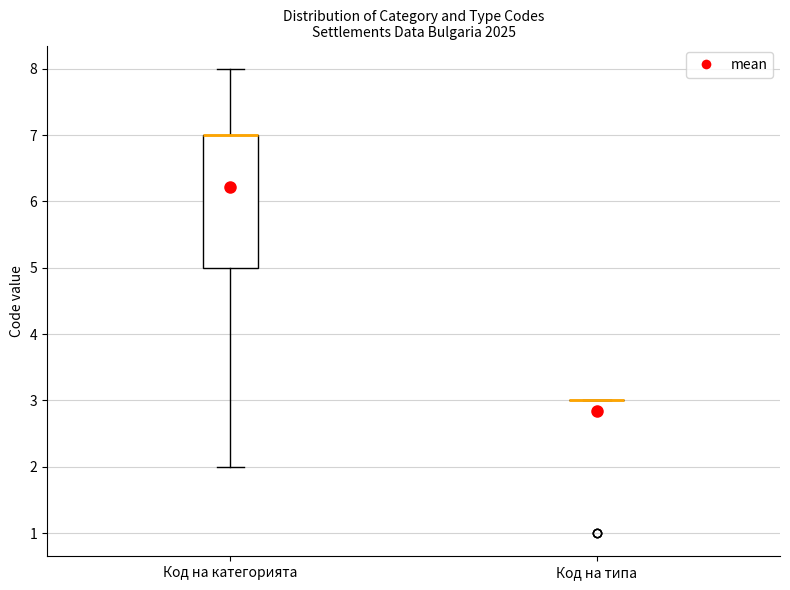

Comparing the boxes themselves (not the whiskers), which one is the tallest?

Код на категорията